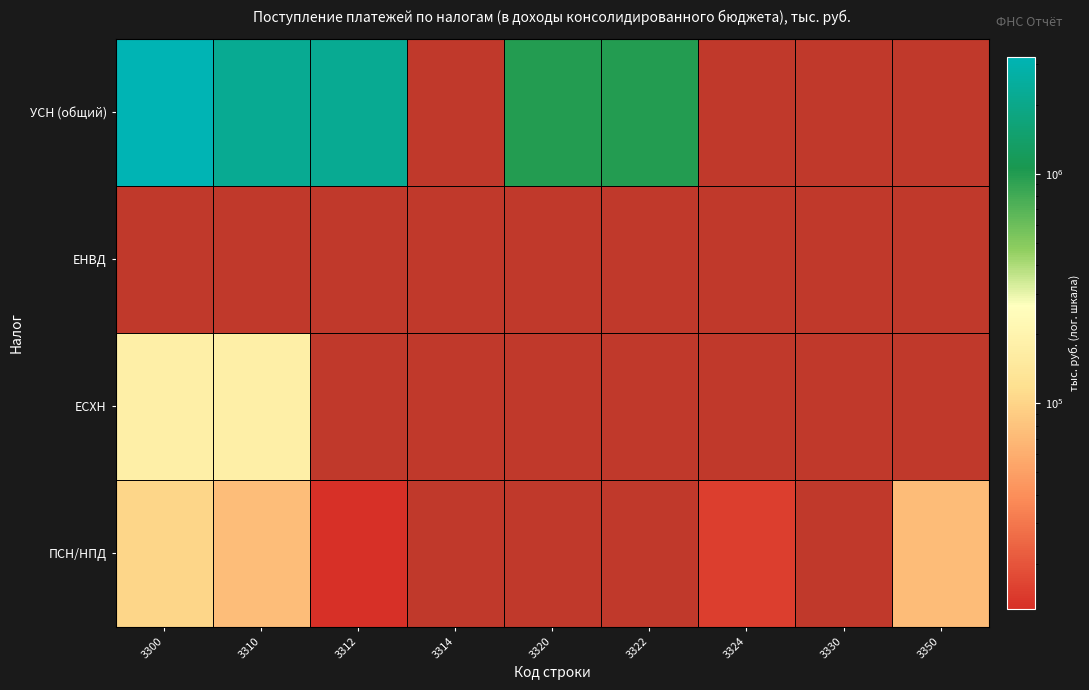

Where is ЕСХН nearest to the value 175228?

3300